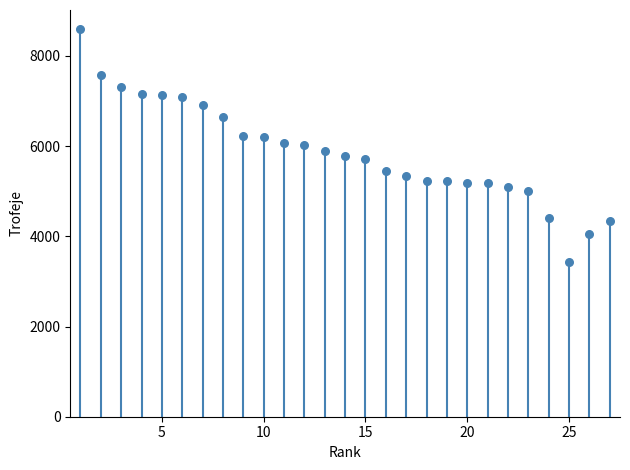

What is the range of X values (max minus min)?

26